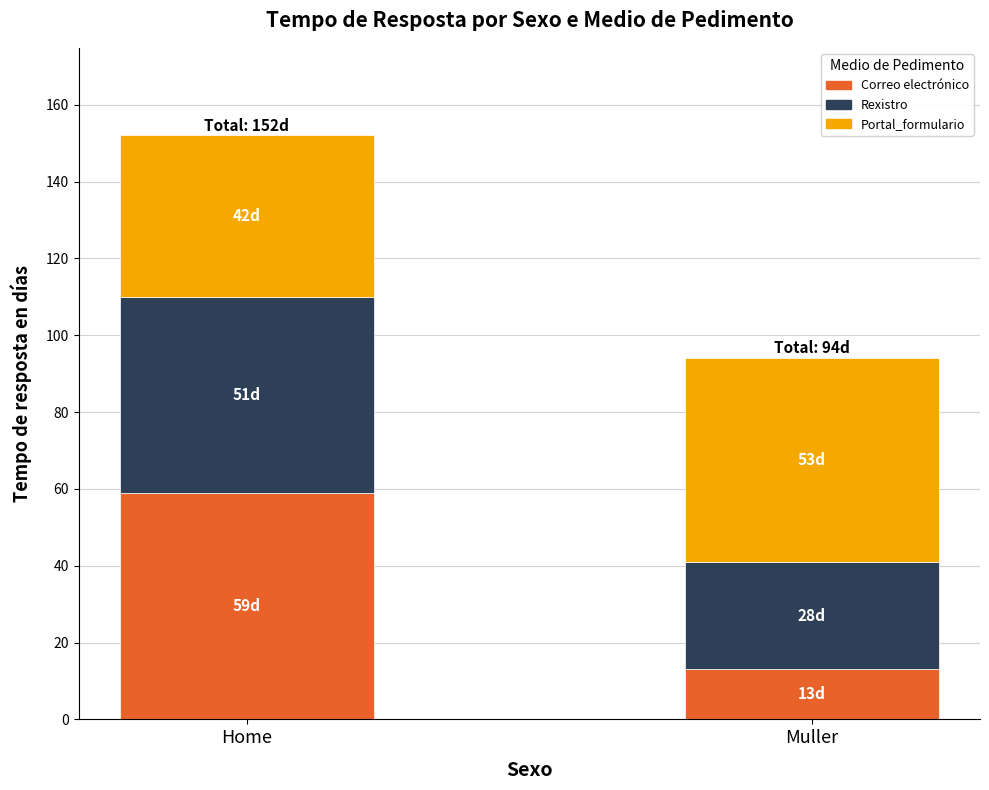

List the labels in order of Correo electrónico value, largest first.

Home, Muller